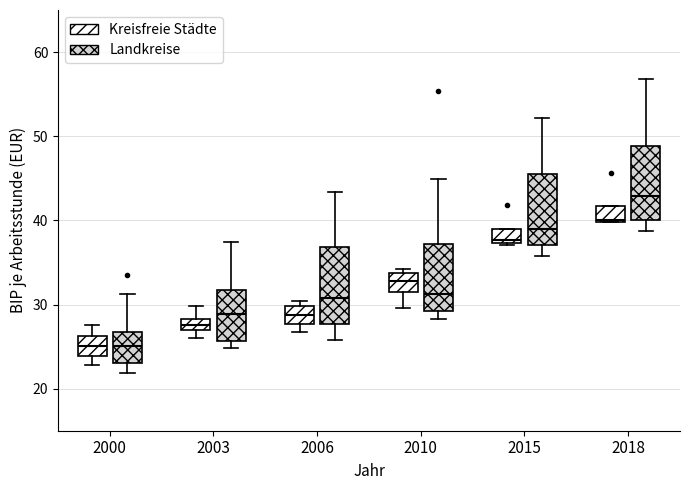

Where does the upper whisker of the box for 2018 (Landkreise) end on the y-axis? The values are not printed on the chart, so give them approximately, as read against the axis.

57